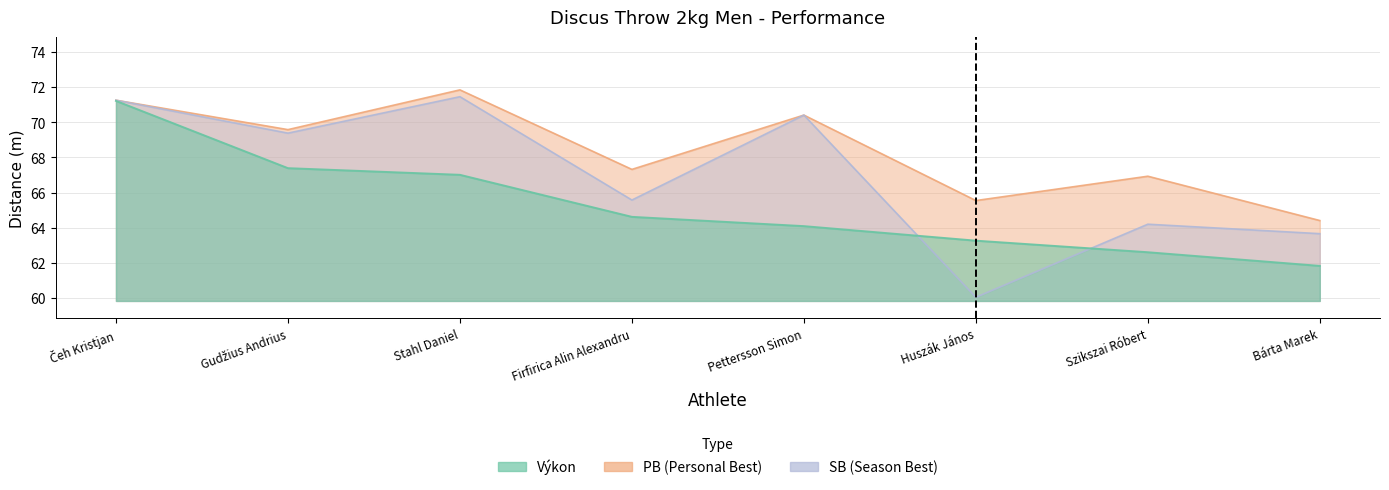

What is the maximum value for SB?

71.5